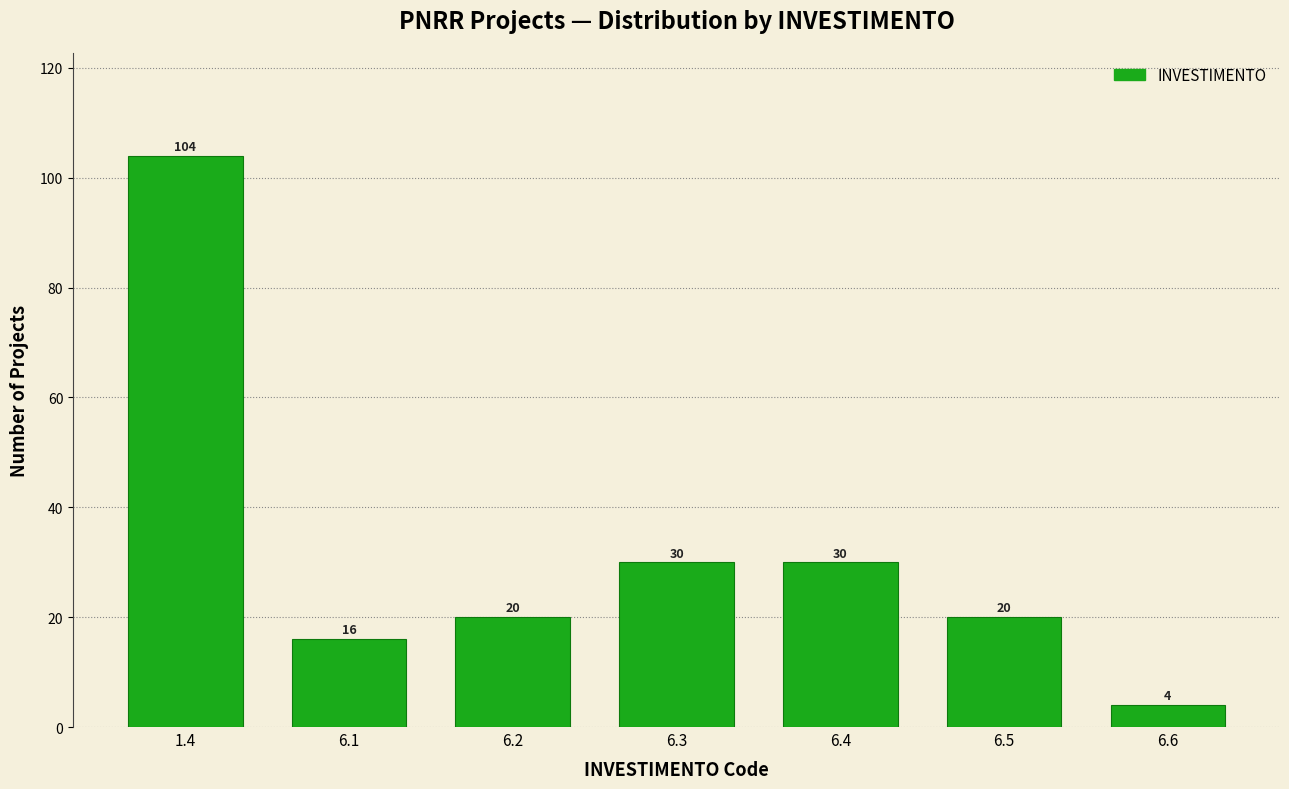

Reading left to right, what are all the values shown in this chart?

1.4=104	6.1=16	6.2=20	6.3=30	6.4=30	6.5=20	6.6=4